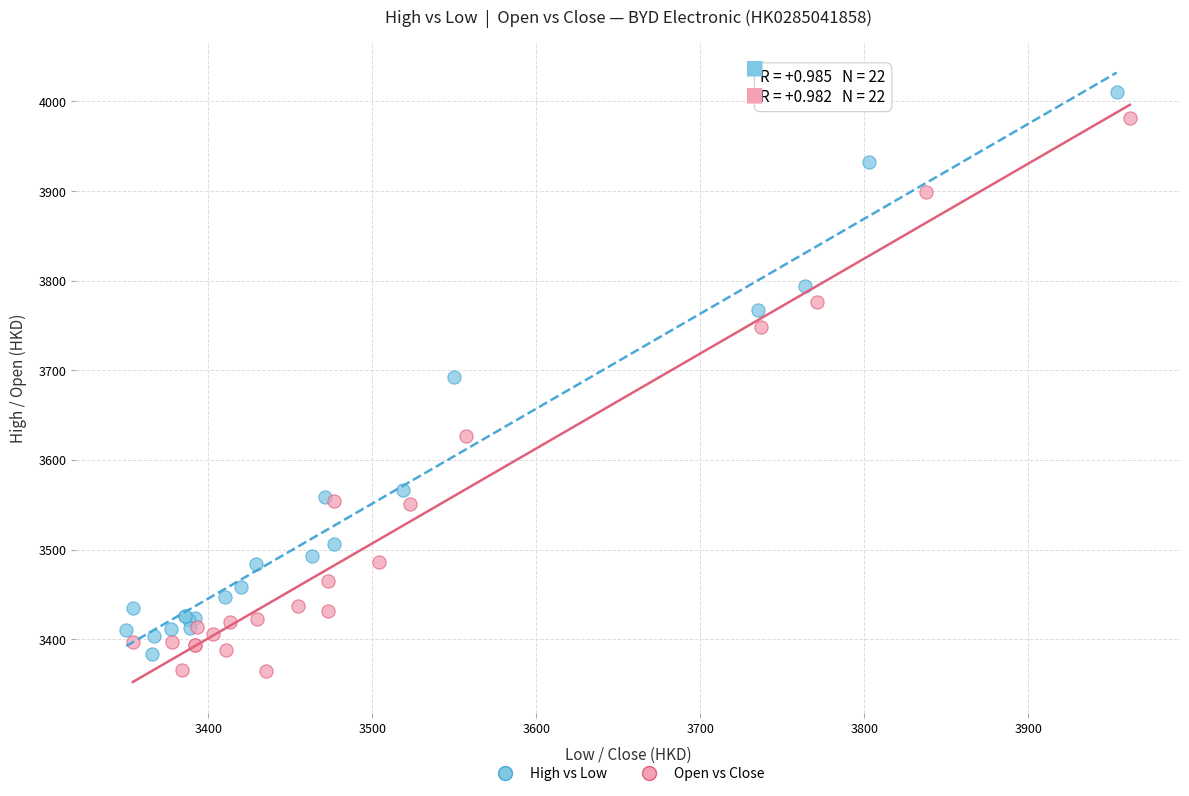

What are all the series names shown in the legend?

High vs Low, Open vs Close